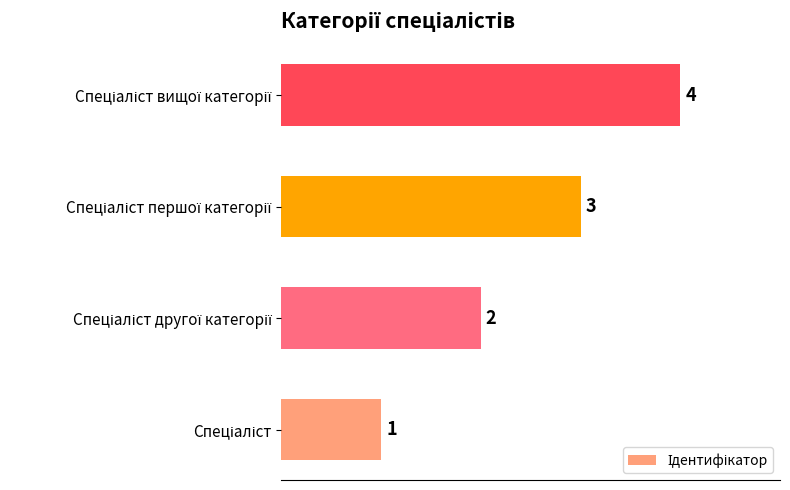

What is the greatest value displayed?

4